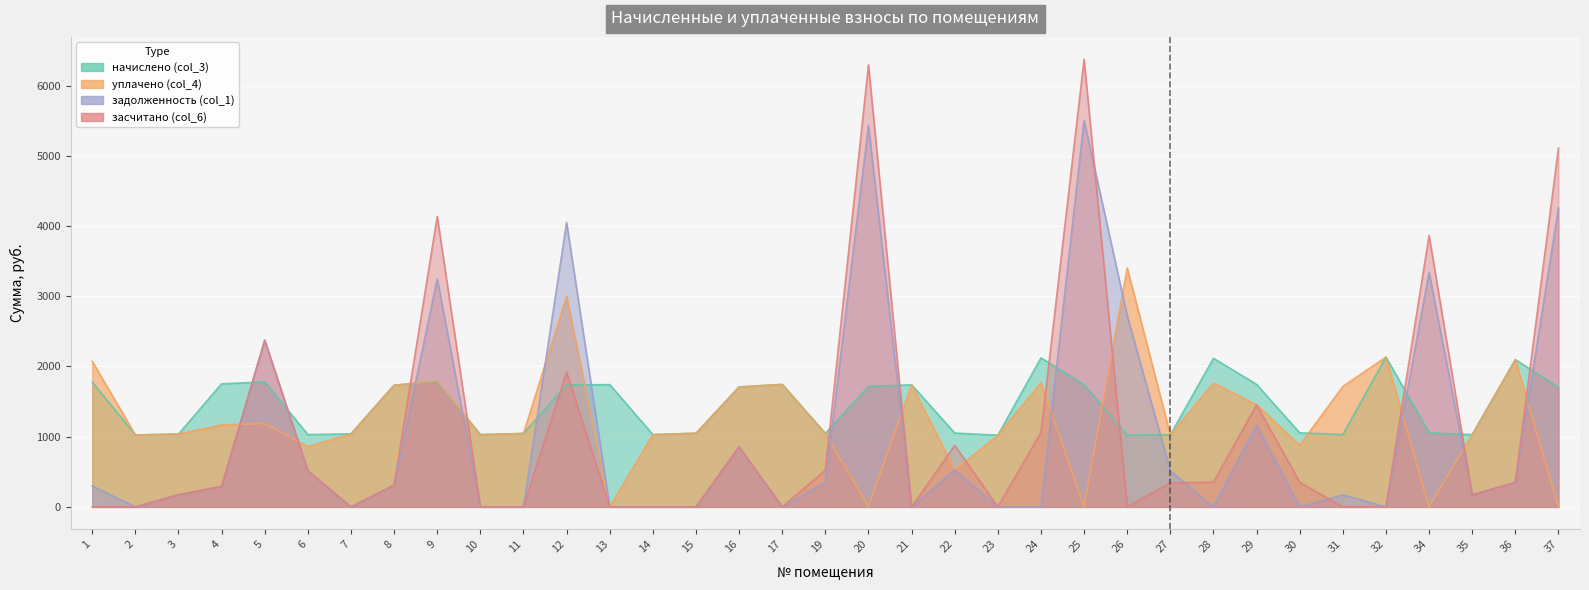

Reading left to right, extract all data points from this chart.

начислено (col_3): 1=1777.4	2=1024.0	3=1037.8	4=1752.6	5=1780.3	6=1029.5	7=1040.5	8=1733.3	9=1780.2	10=1029.5	11=1046.0	12=1736.0	13=1741.6	14=1029.5	15=1048.8	16=1708.4	17=1744.3	19=1046.0	20=1716.7	21=1738.8	22=1051.6	23=1021.2	24=2122.6	25=1738.8	26=1021.2	27=1026.7	28=2116.9	29=1744.3	30=1054.3	31=1029.5	32=2133.5	34=1054.3	35=1029.5	36=2097.6	37=1702.9
уплачено (col_4): 1=2073.7	2=1024.0	3=1037.8	4=1168.4	5=1186.9	6=857.9	7=1040.5	8=1733.3	9=1796.7	10=1029.5	11=1046.0	12=3000.0	13=0.0	14=1029.5	15=1048.8	16=1708.4	17=1744.3	19=1046.0	20=0.0	21=1738.8	22=525.3	23=1021.2	24=1768.8	25=0.0	26=3404.0	27=1026.7	28=1764.1	29=1453.6	30=878.6	31=1715.8	32=2133.5	34=0.0	35=1029.5	36=2097.6	37=0.0
задолженность (col_1): 1=296.2	2=0.0	3=173.0	4=292.1	5=2373.8	6=514.7	7=0.0	8=311.0	9=3247.2	10=0.0	11=0.0	12=4050.8	13=0.0	14=0.0	15=0.0	16=854.2	17=0.0	19=348.7	20=5436.1	21=0.0	22=526.3	23=0.0	24=0.0	25=5506.2	26=2723.2	27=513.4	28=0.0	29=1162.9	30=0.0	31=171.6	32=0.0	34=3338.7	35=171.6	36=349.6	37=4257.3
засчитано (col_6): 1=0.0	2=0.0	3=173.0	4=292.1	5=2373.8	6=514.7	7=0.0	8=311.0	9=4137.3	10=0.0	11=0.0	12=1918.8	13=0.0	14=0.0	15=0.0	16=854.2	17=0.0	19=523.0	20=6294.4	21=0.0	22=876.8	23=0.0	24=1061.3	25=6375.6	26=0.0	27=342.2	28=352.8	29=1453.6	30=351.4	31=0.0	32=0.0	34=3865.8	35=171.6	36=349.6	37=5108.8